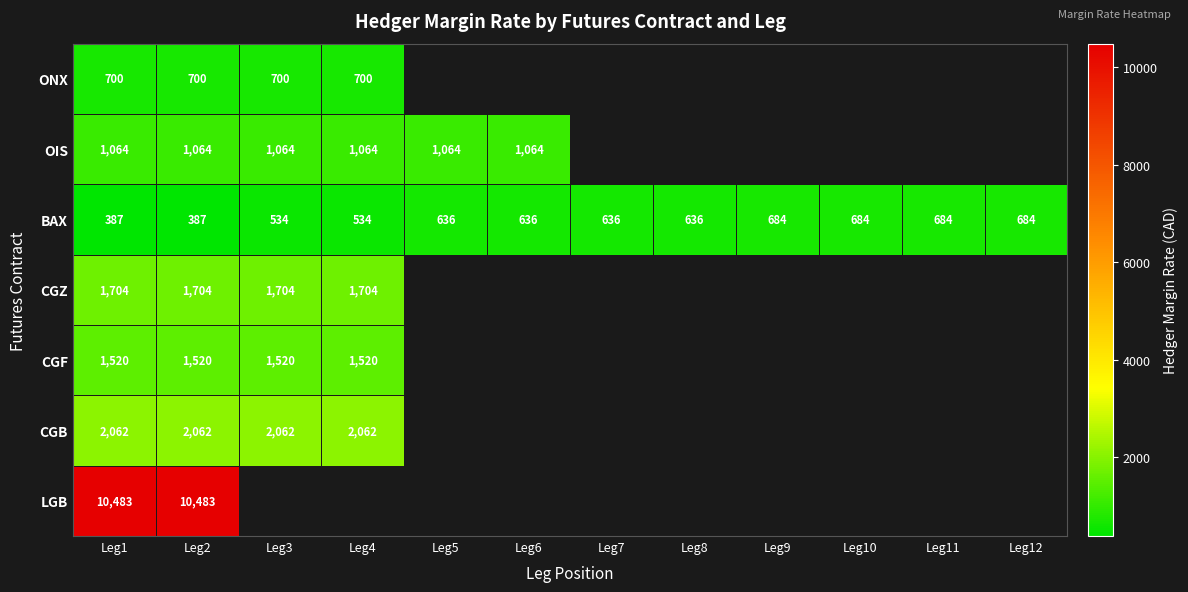

Which has a higher value, Leg6 or Leg10?

Leg10